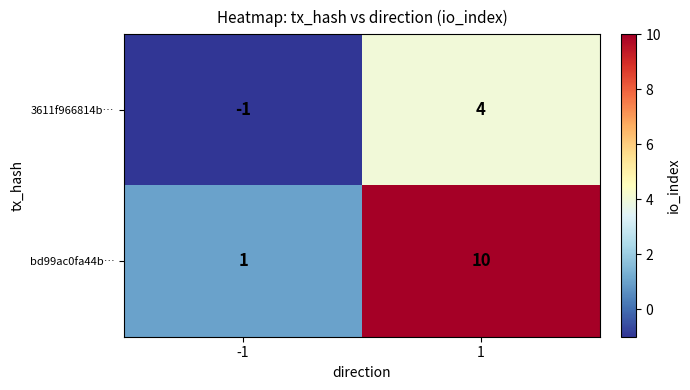

Which label corresponds to the smallest value in the chart?

-1